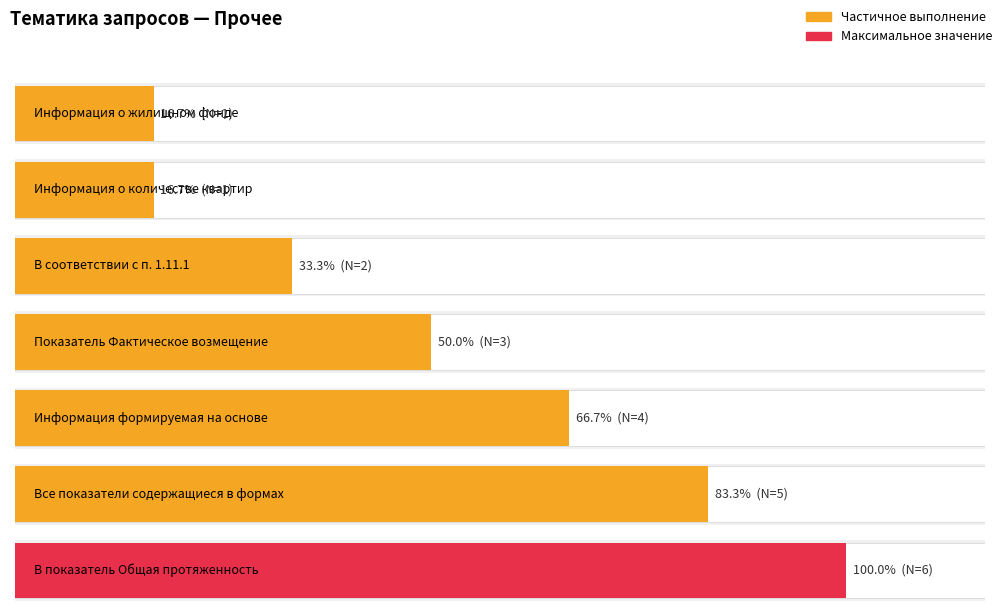

The chart shows a value of 3 at Показатель Фактическое возмещение. True or false?

True